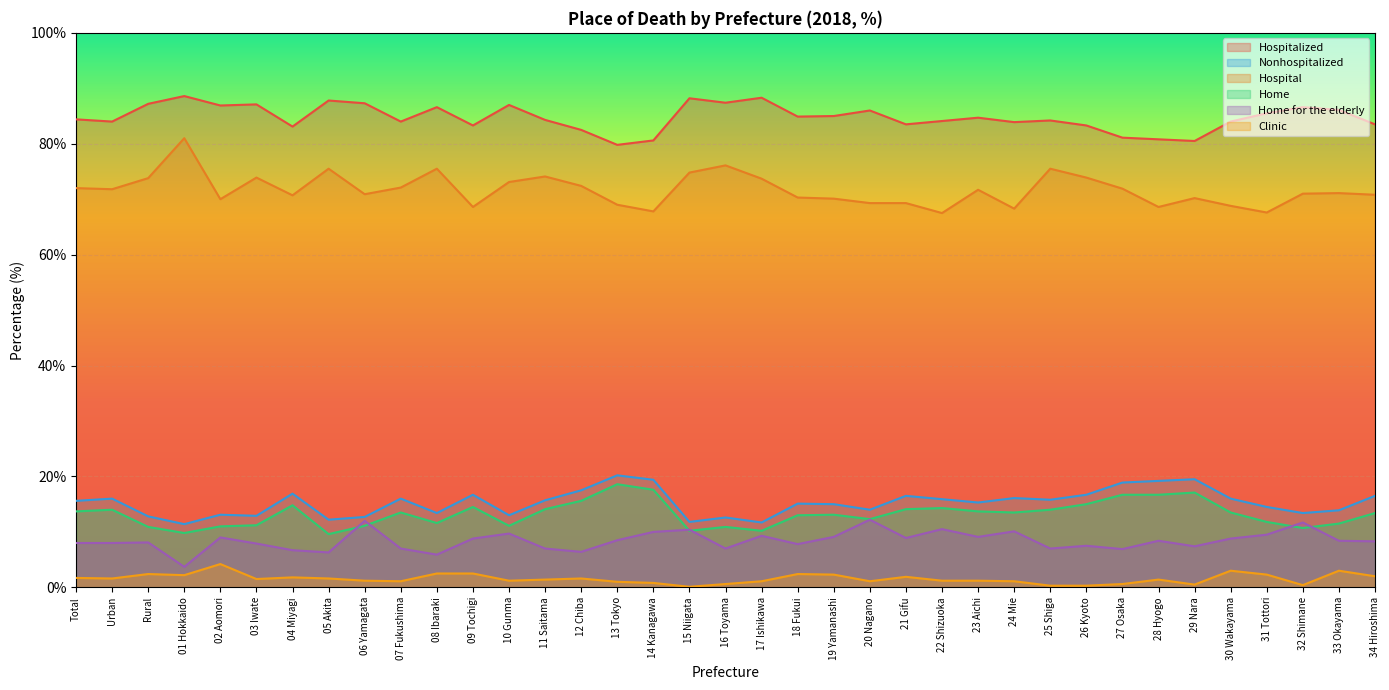

How many values in the Home for the elderly series are below 8?

14